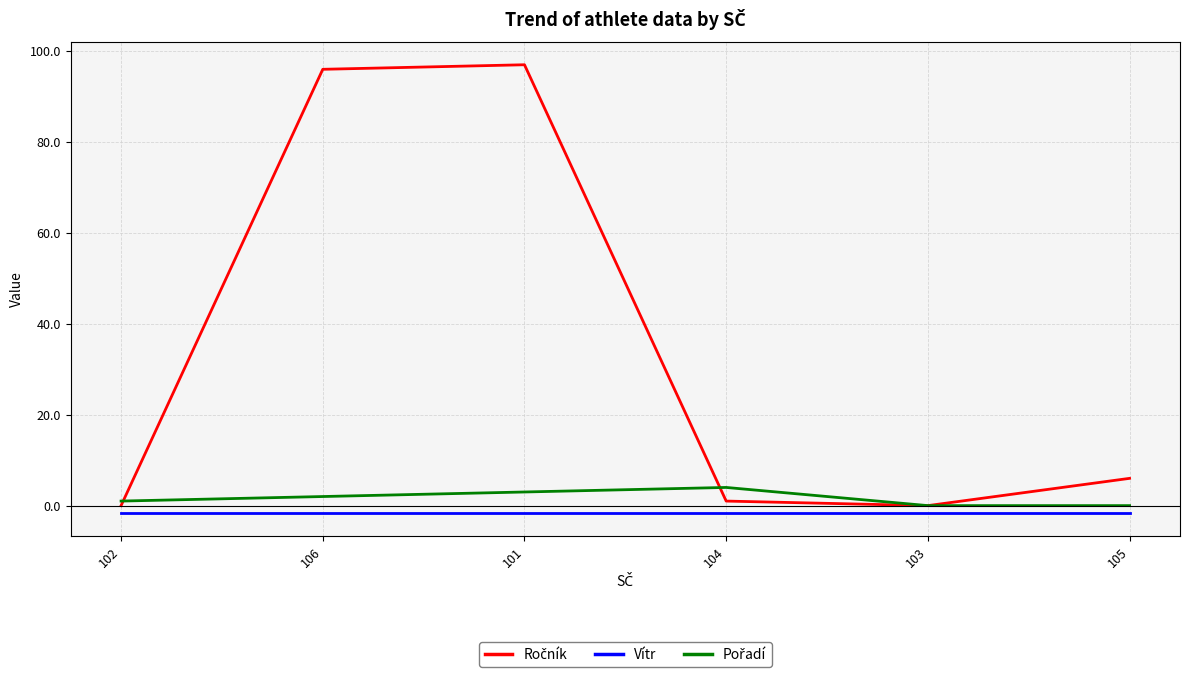

Read the Vítr value at 106.

-1.7